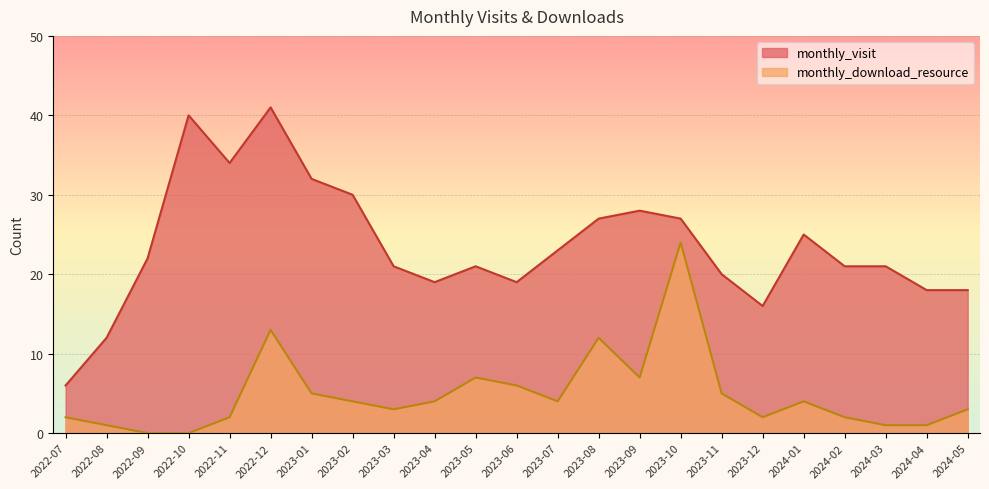

What position from the left is 2023-12?

18